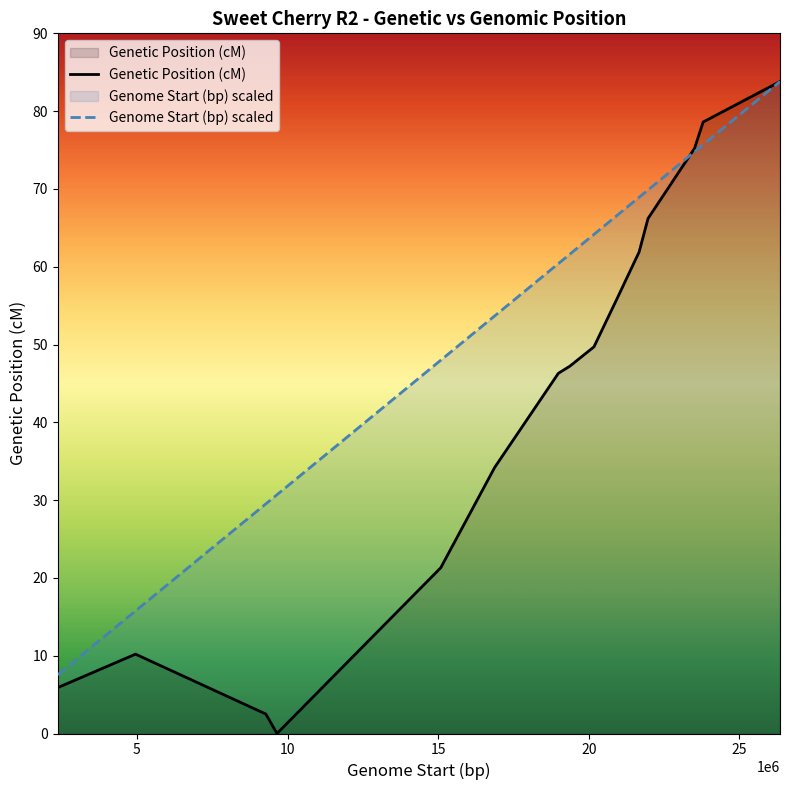

Rank the series by their average value, from lowest to highest.

Genetic Position (cM), Genome Start (bp) scaled